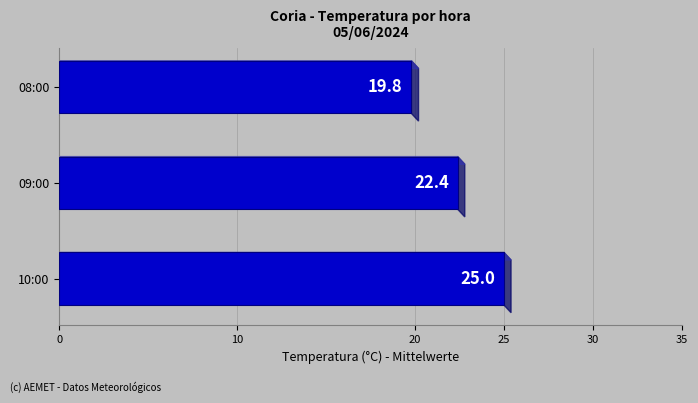

At which label is the value closest to 22?

09:00